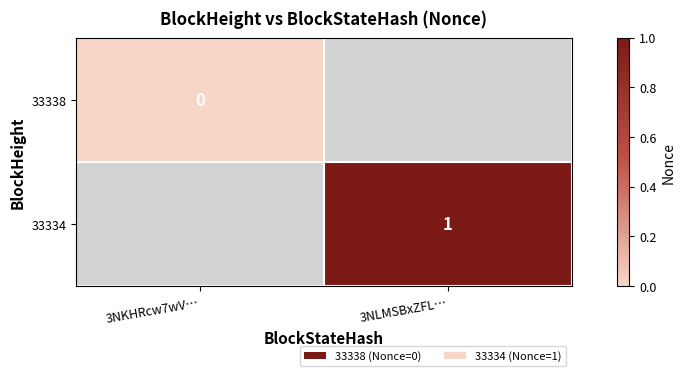

True or false: 33334 has a value of 2 at 3NLMSBxZFL….

False